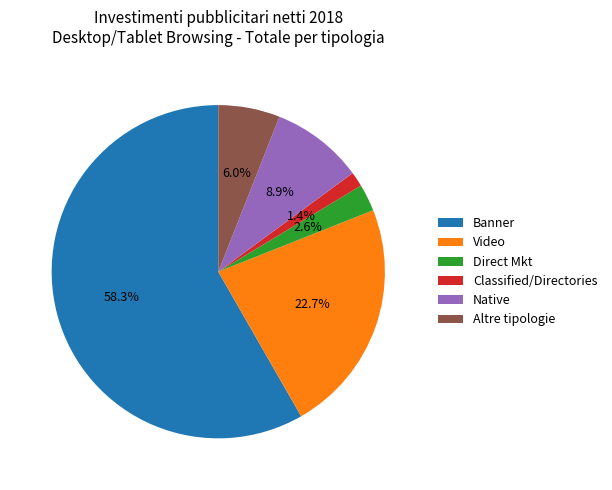

Is the sum of Classified/Directories and Banner greater than half?

Yes